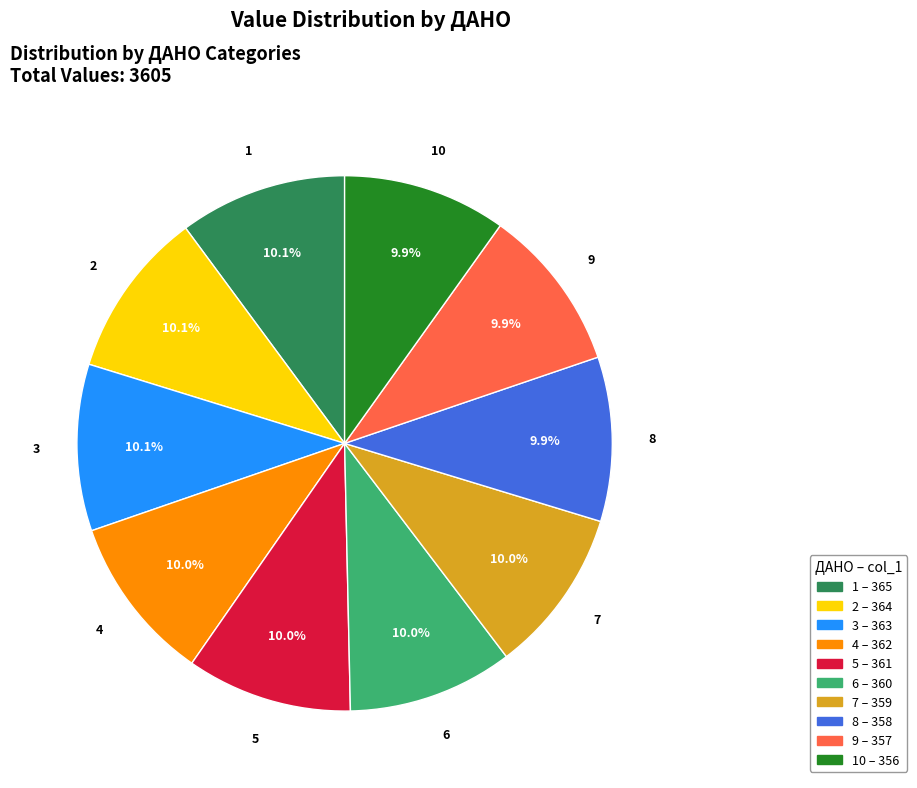

Is there a majority slice in this chart?

No